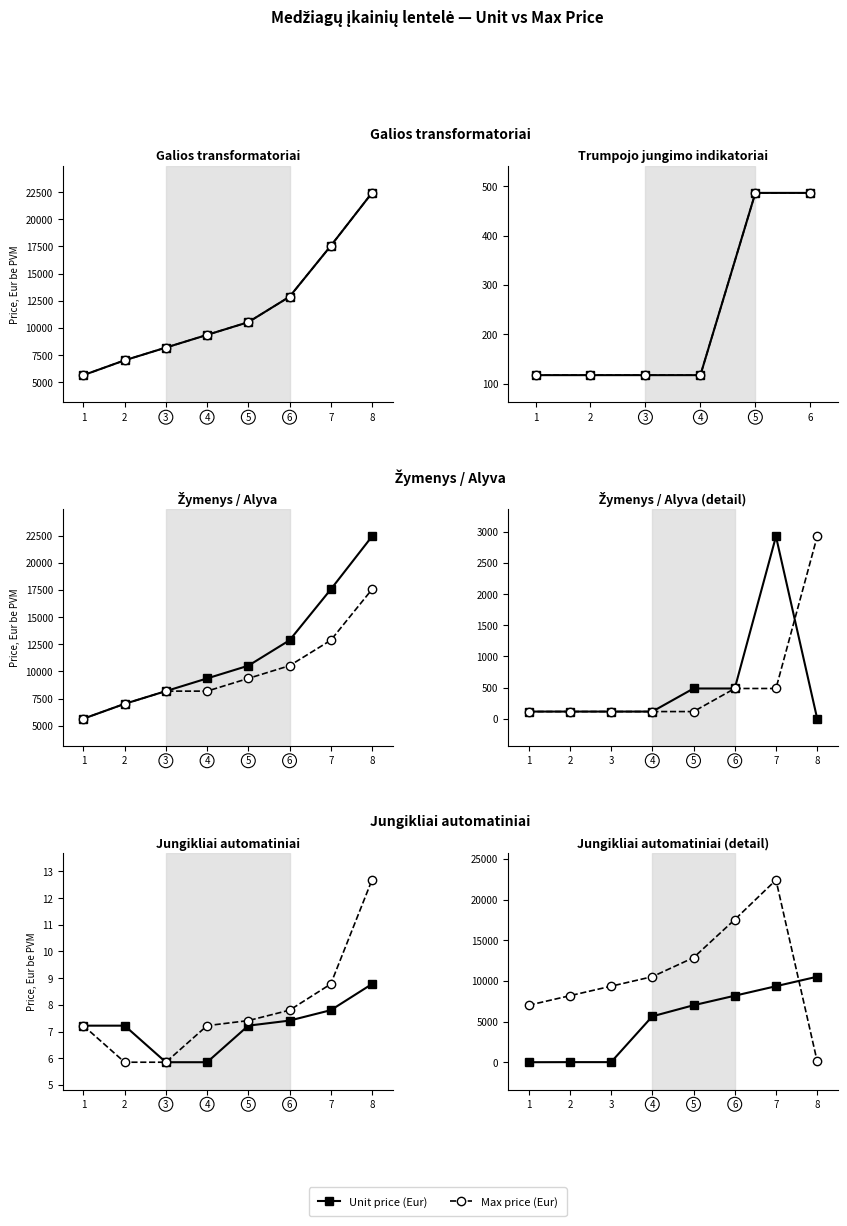

What value does the Unit price (Eur) series have at 8?

10530.0